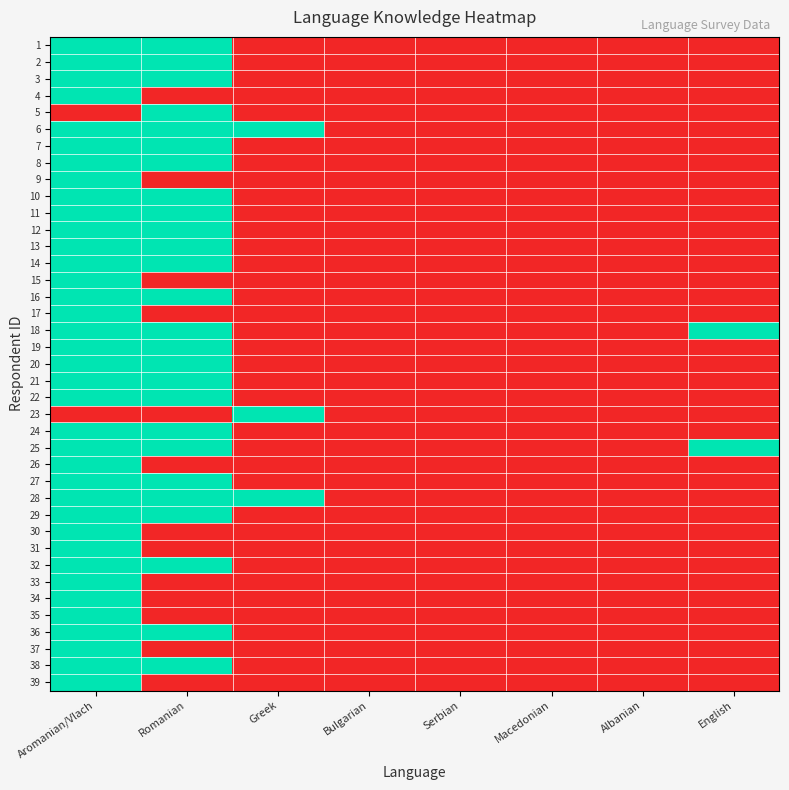

What is the spread (max minus min) of values at Aromanian/Vlach?

1